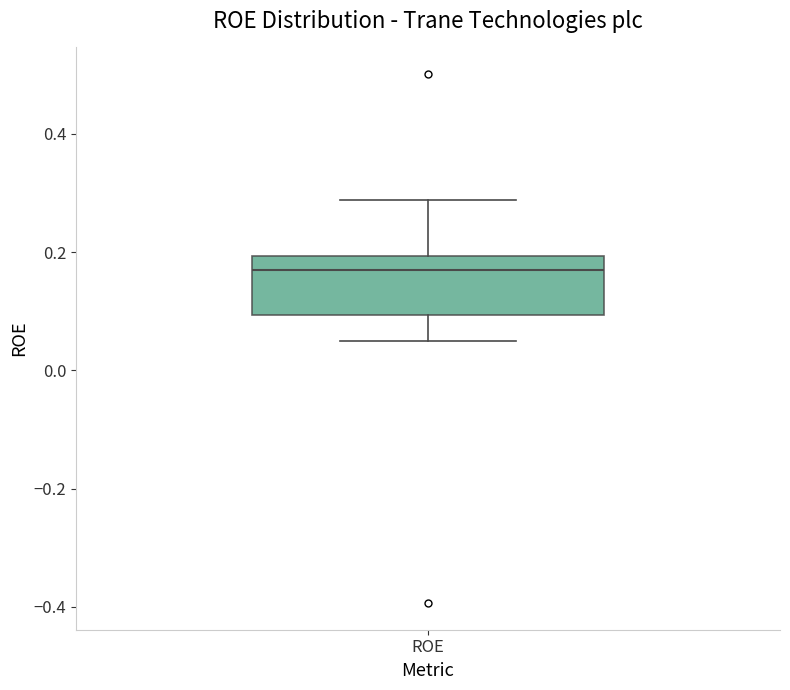

Read this box plot against the y-axis: the position of the median line, the range covered by the box, and the ends of both whiskers. The values are not printed on the chart, so give them approximately, as read against the axis.

median 0.16, box 0.10 to 0.20, whiskers 0.04 to 0.28